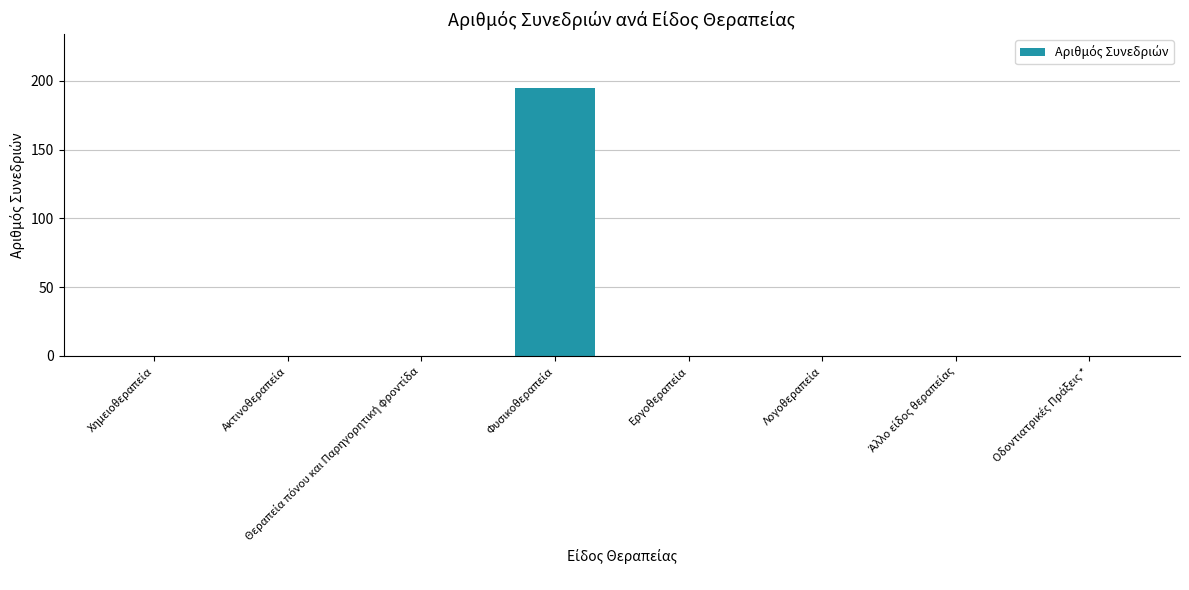

Reading right to left, list all the values displayed in this chart.

0	0	0	0	195	0	0	0